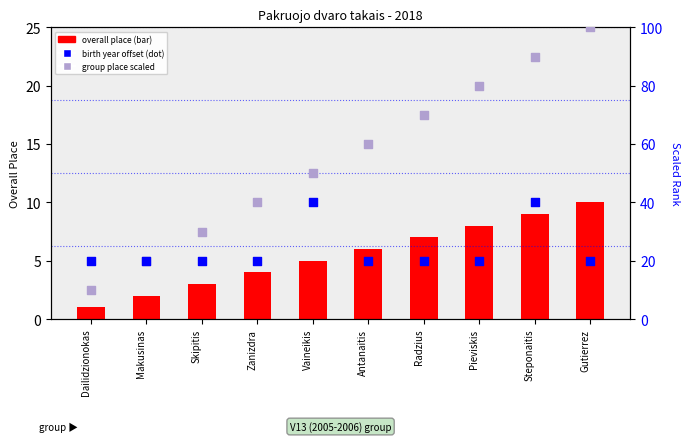

At which category is the sum across all series the highest?

Steponaitis